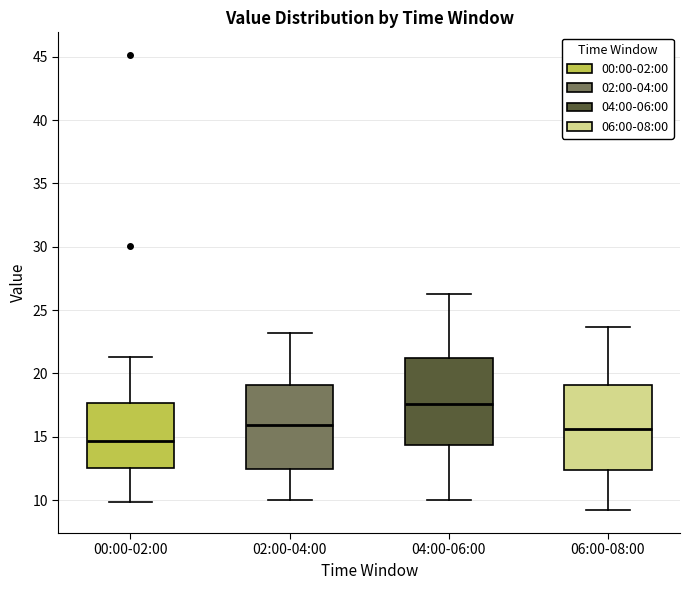

Where does the median line of the box for 00:00-02:00 sit on the y-axis? The values are not printed on the chart, so give them approximately, as read against the axis.

14.5